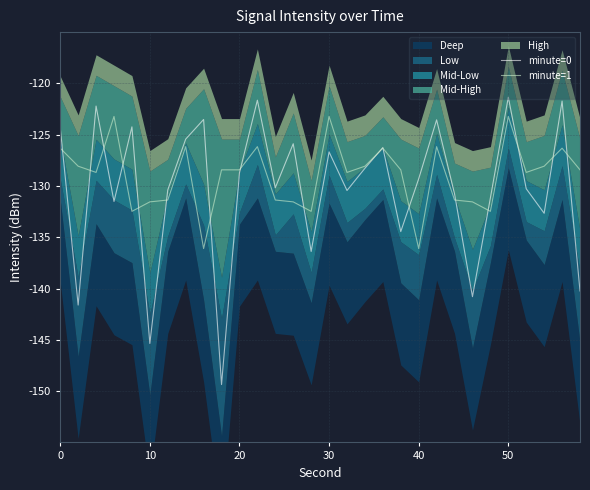

Is it true that minute=0 equals -84.2 at 18?

False